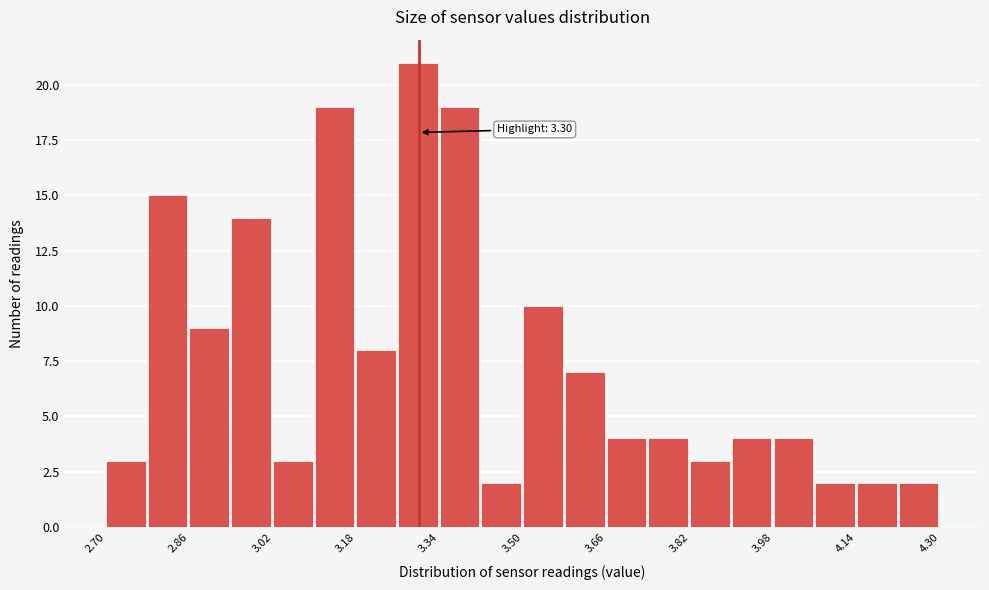

Which range on the x-axis has the tallest bar?

3.26 to 3.34